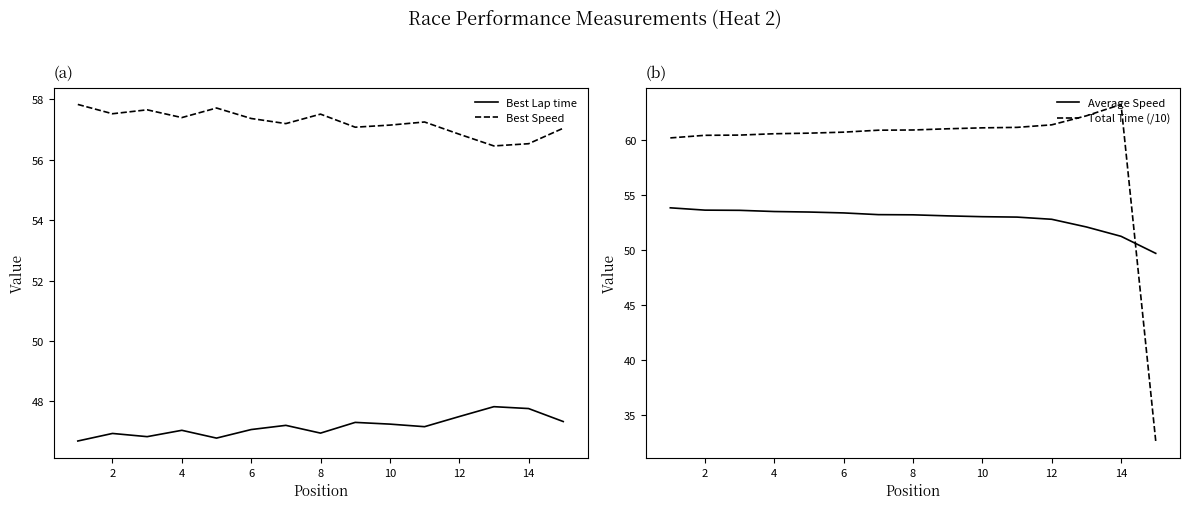

Rank the series by their average value, from highest to lowest.

Total Time (/10), Best Speed, Average Speed, Best Lap time